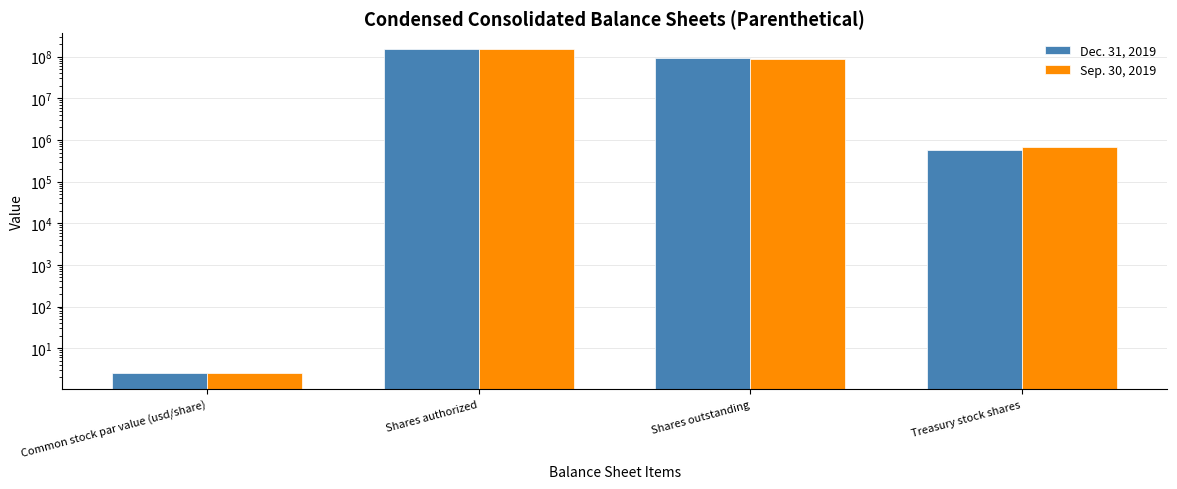

How many bars are there in each group?

2